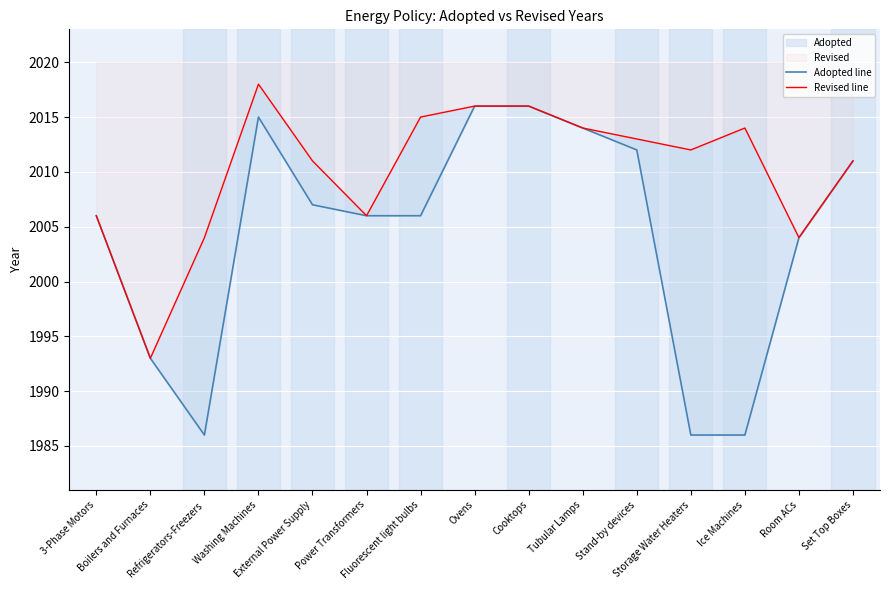

Where is the first local maximum for Revised line?

Washing Machines